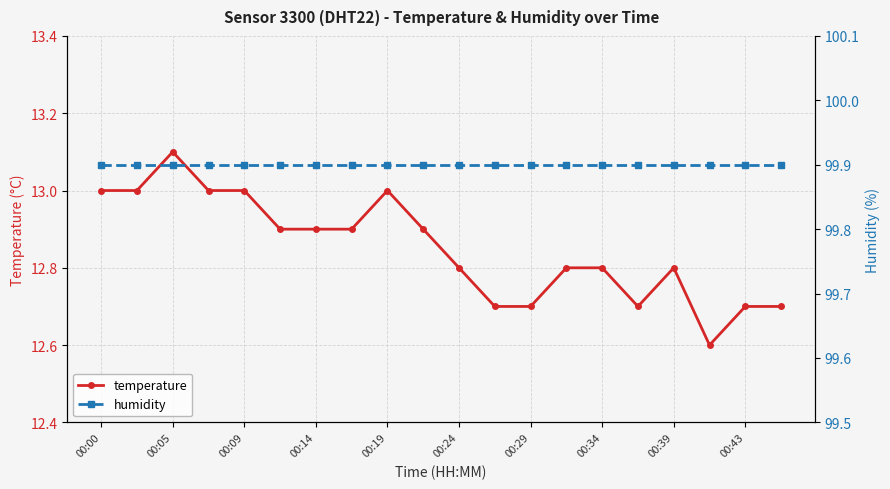

At which category does temperature reach its first local peak?

00:05